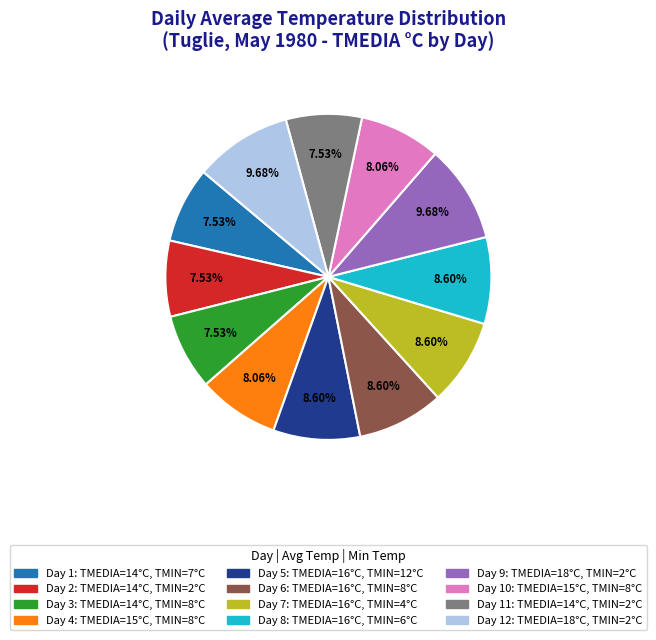

Does any single category account for the majority?

No